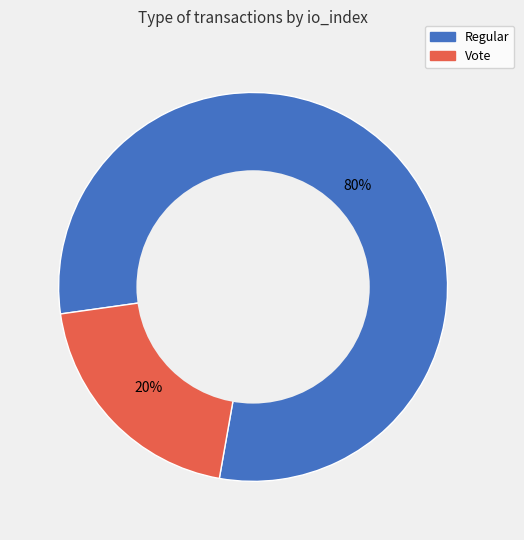

What is the smallest slice in the pie chart?

Vote